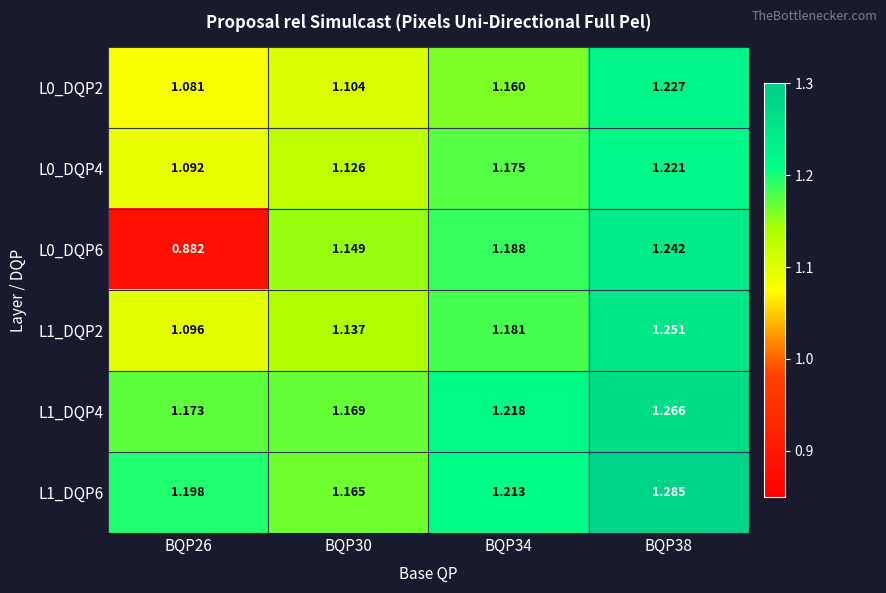

Is the value of L1_DQP4 at BQP34 greater than the value of L0_DQP4 at BQP38?

No